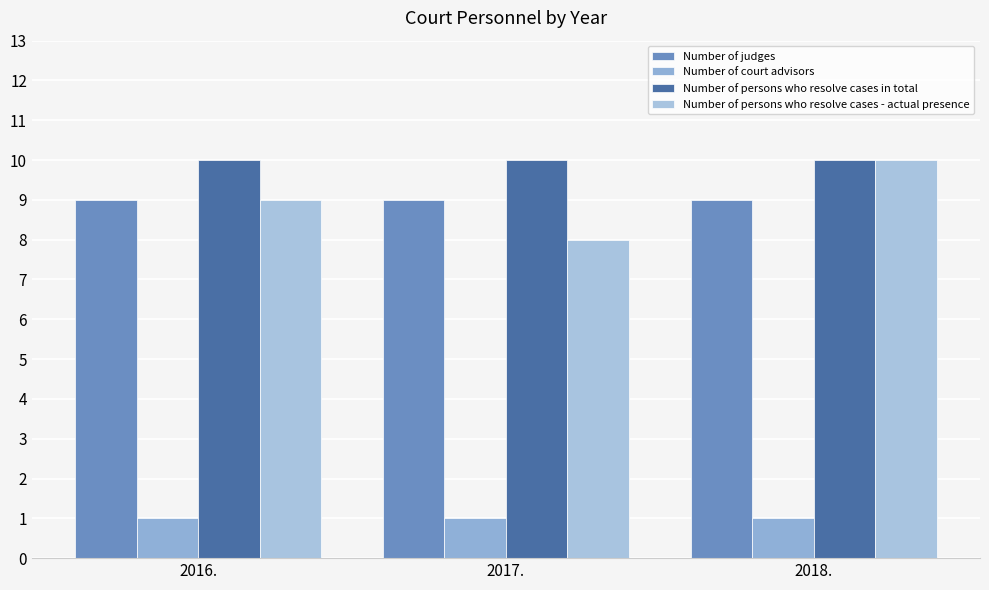

True or false: Number of persons who resolve cases - actual presence has a value of 9 at 2016..

True